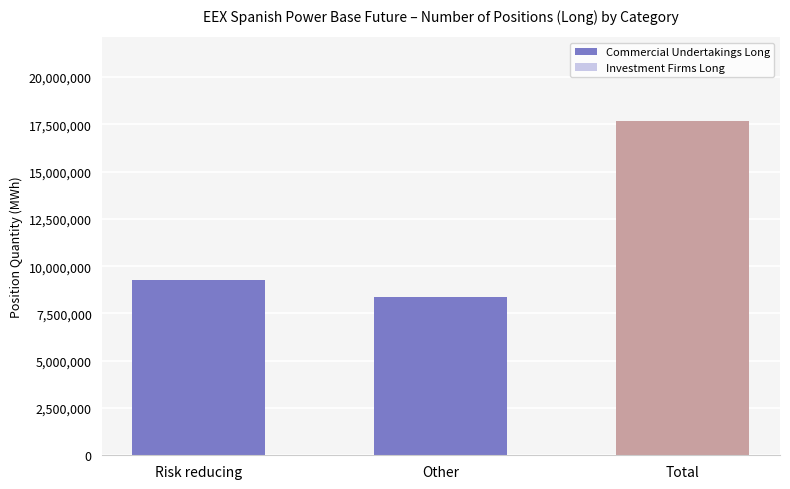

What is the difference between the values at Other and Total?

9288204